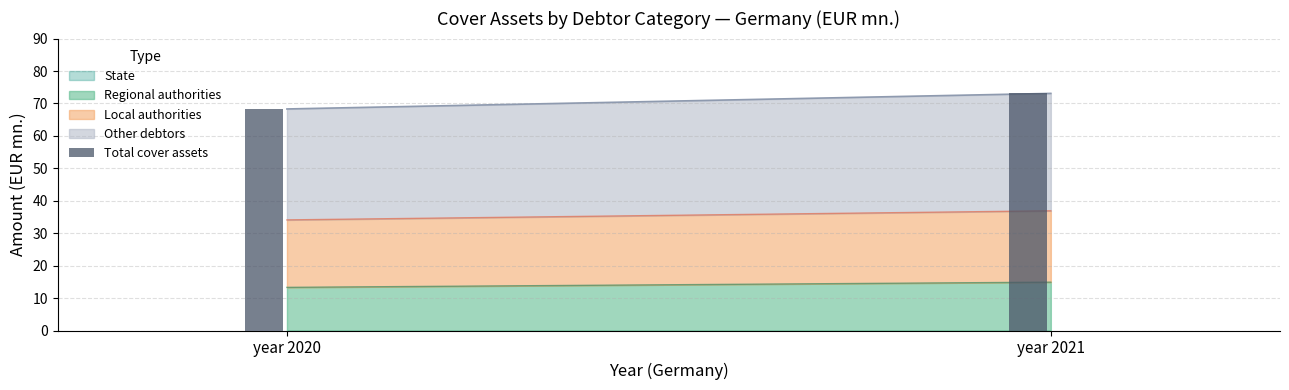

Is it true that the value at year 2020 is 14.3?

False